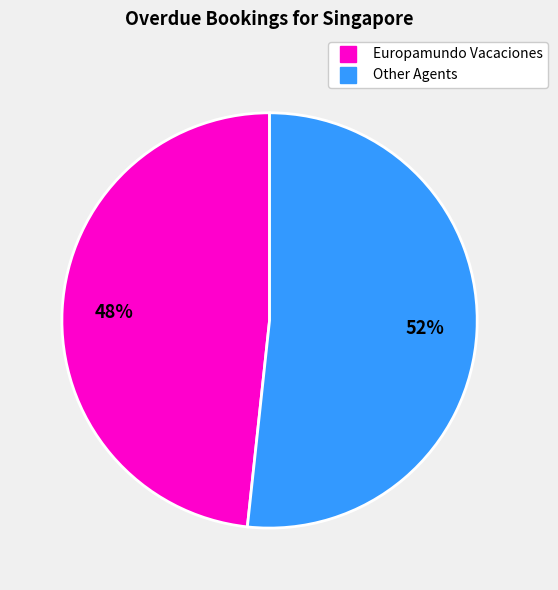

Is there any slice that represents more than half of the pie?

Yes